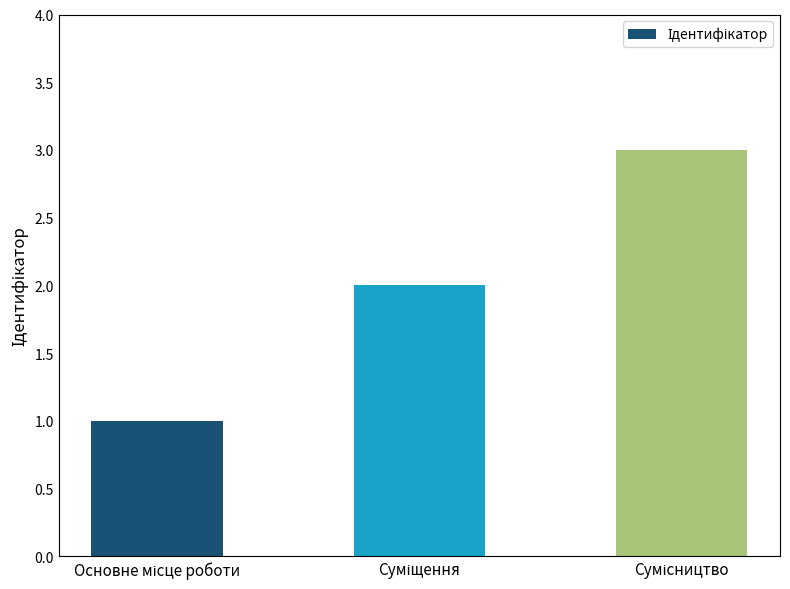

How many distinct data groups are displayed?

1